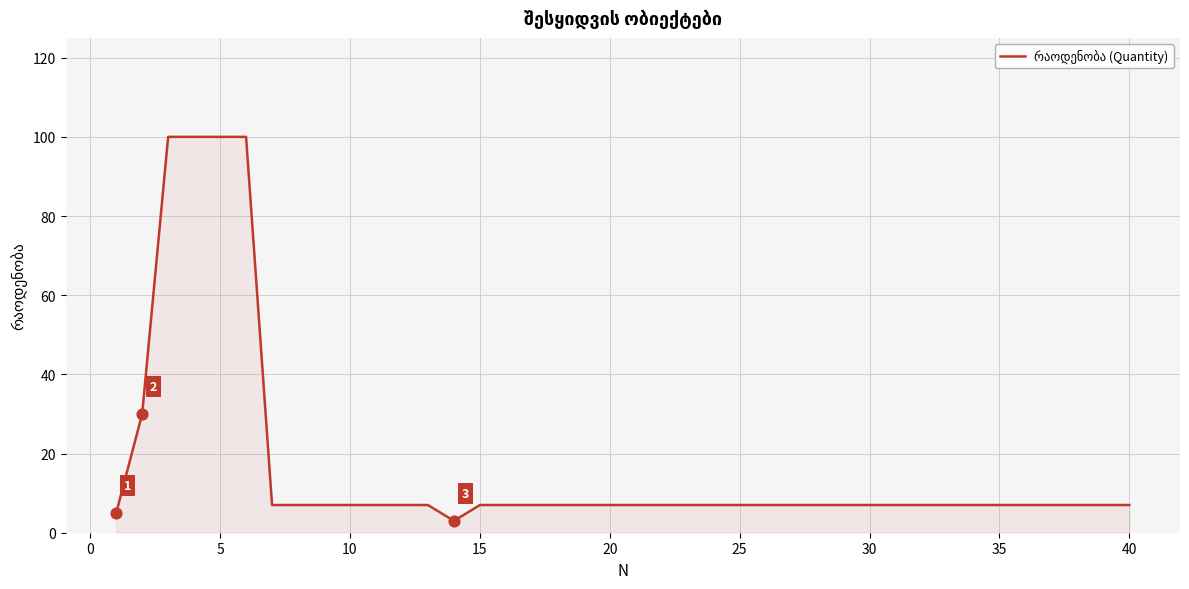

What is the maximum value shown in the chart?

100